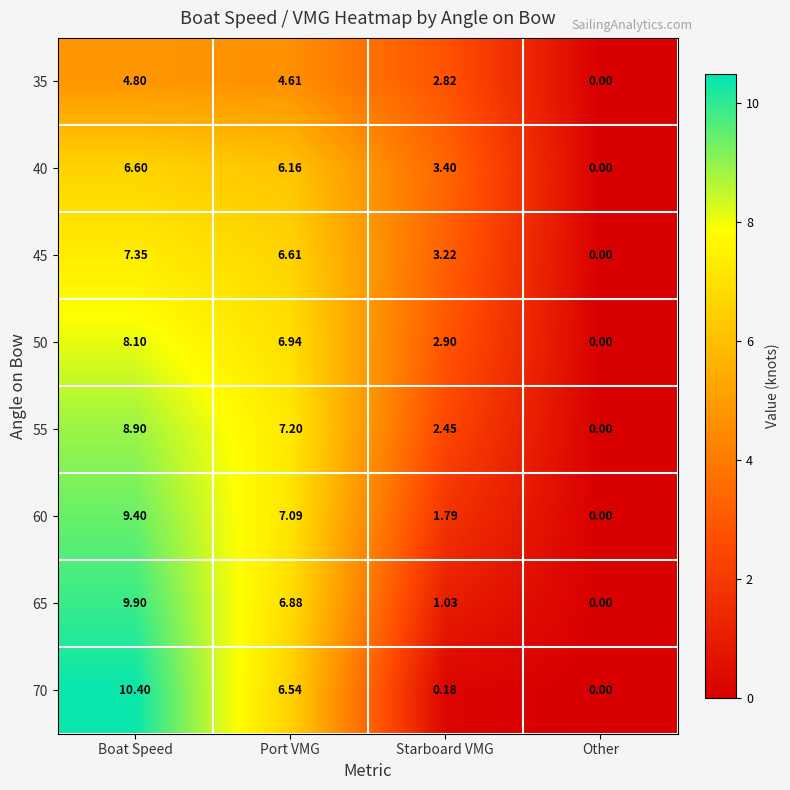

At which label does 45 first exceed 6?

Boat Speed